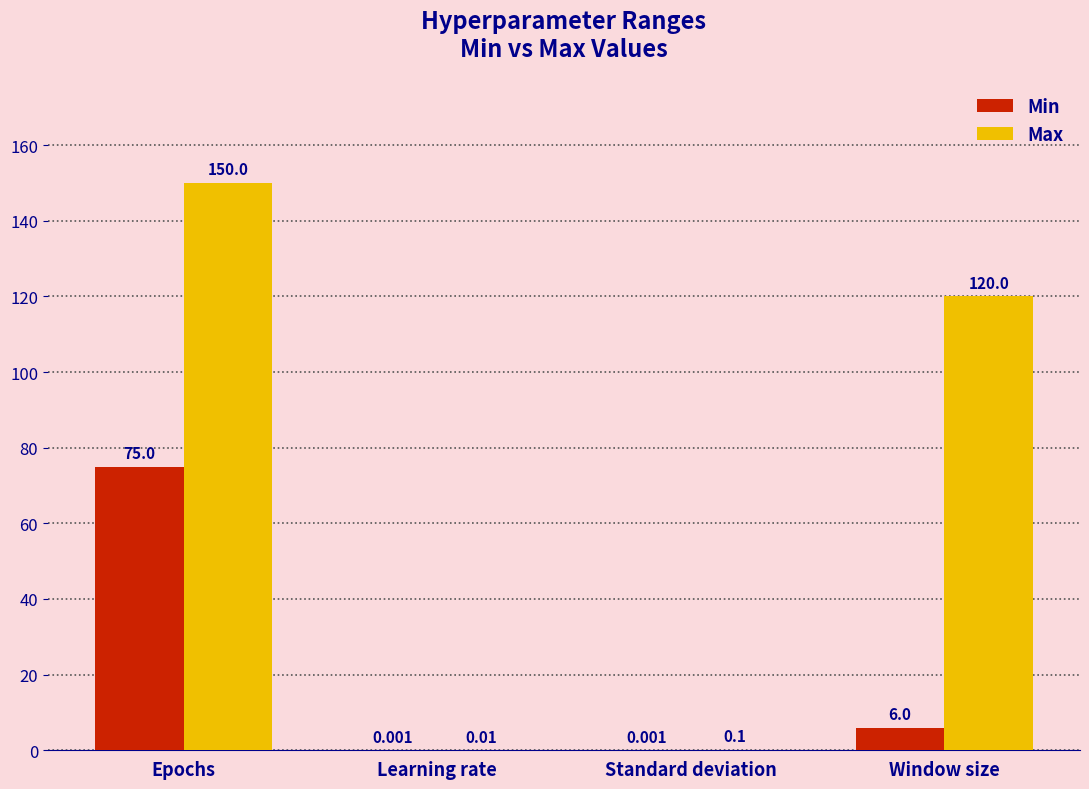

At which category is the sum across all series the highest?

Epochs